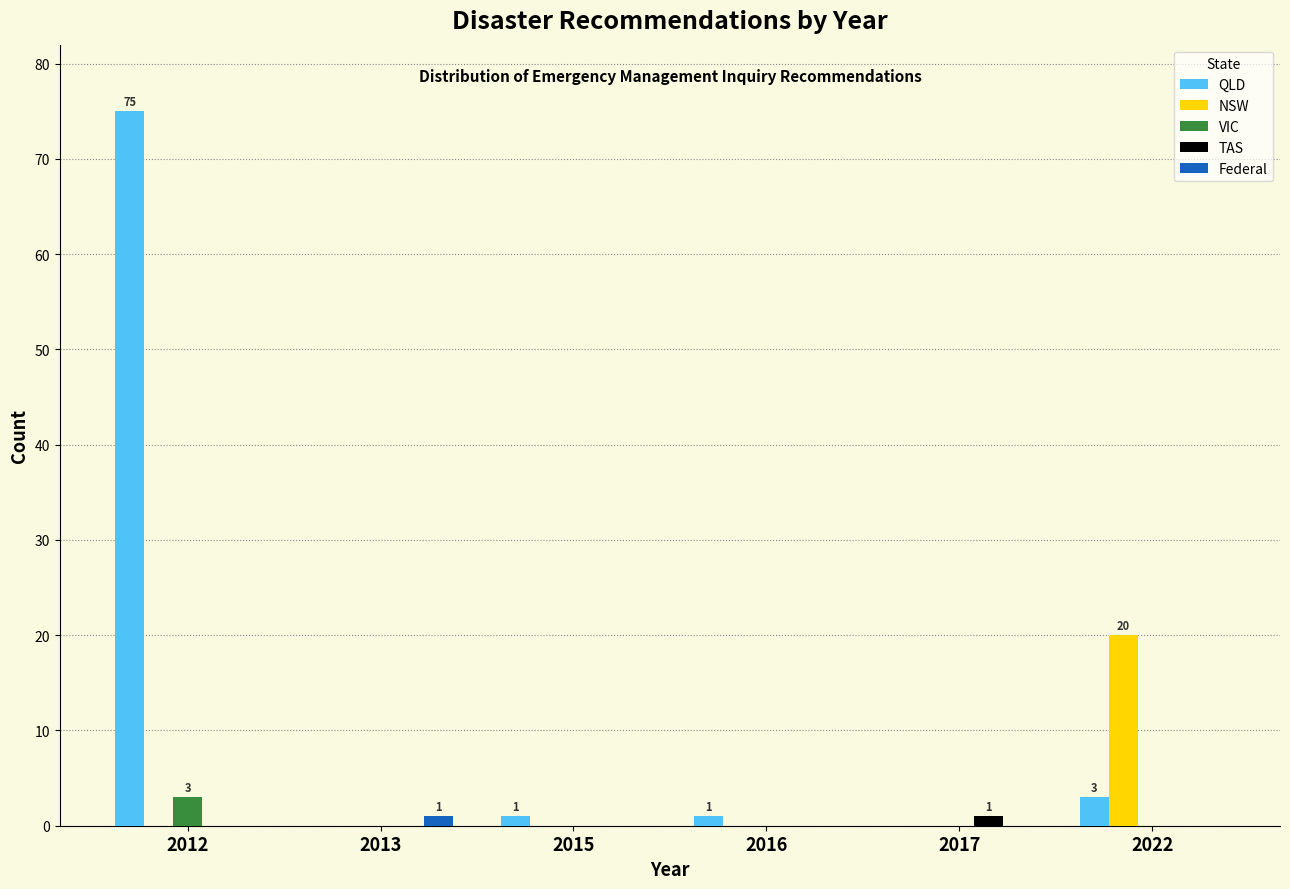

Reading right to left, transcribe all the data shown in this chart.

QLD: 2022=3	2017=0	2016=1	2015=1	2013=0	2012=75
NSW: 2022=20	2017=0	2016=0	2015=0	2013=0	2012=0
VIC: 2022=0	2017=0	2016=0	2015=0	2013=0	2012=3
TAS: 2022=0	2017=1	2016=0	2015=0	2013=0	2012=0
Federal: 2022=0	2017=0	2016=0	2015=0	2013=1	2012=0